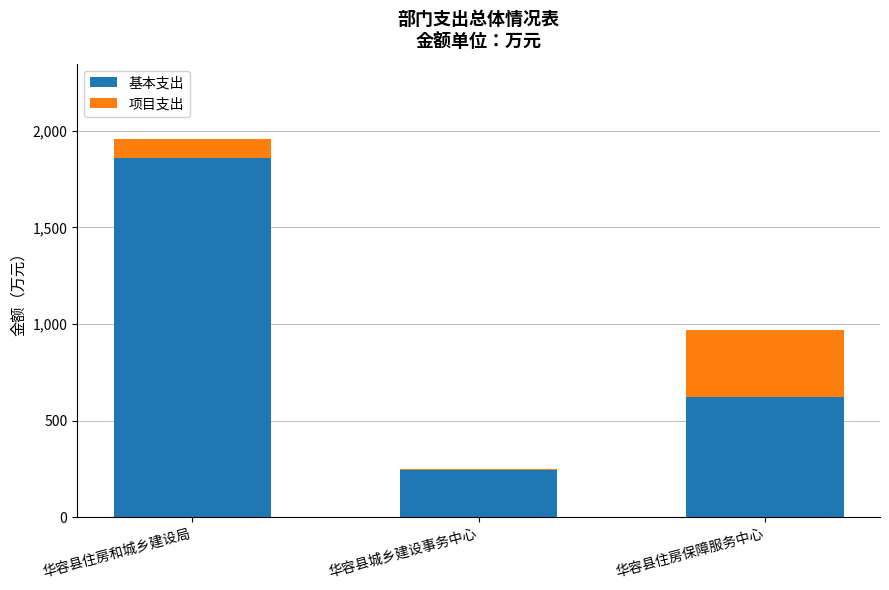

At which label is 基本支出 closest to 1051?

华容县住房保障服务中心